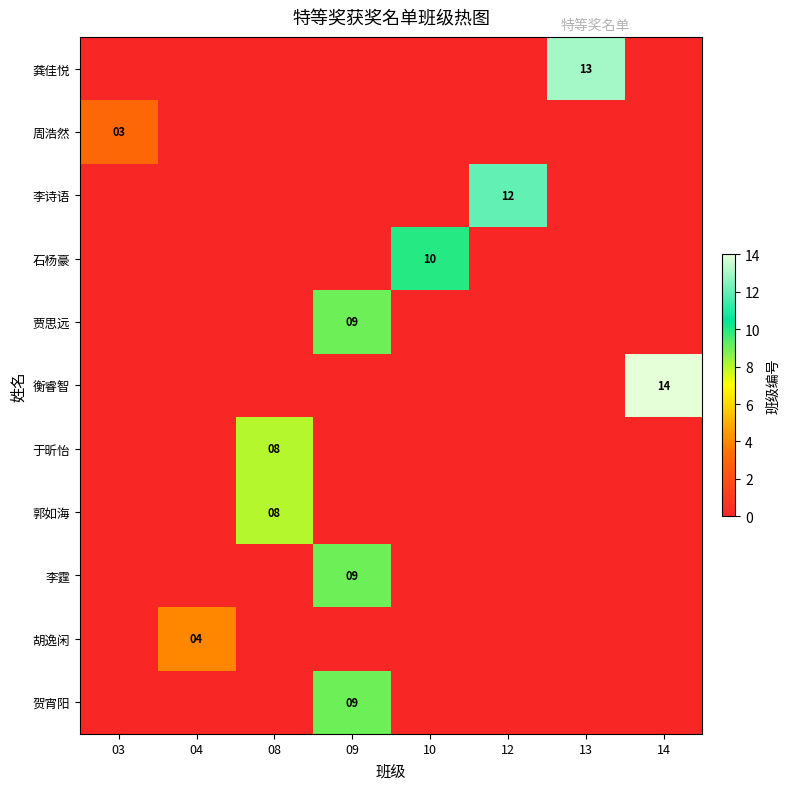

True or false: 郭如海 has a value of 8 at 08.

True